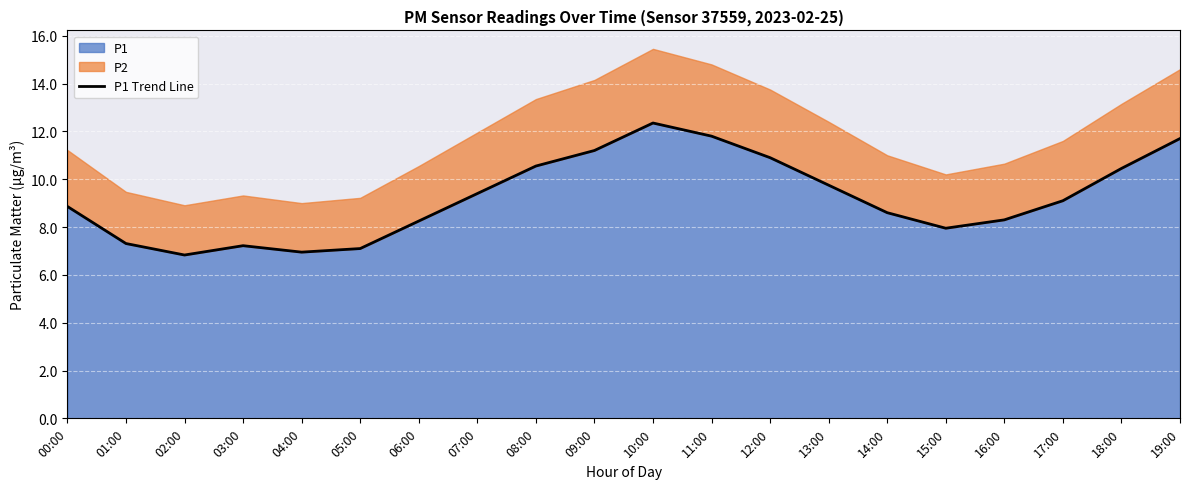

How many interior local peaks (higher than both neighbors) does the data have?

2